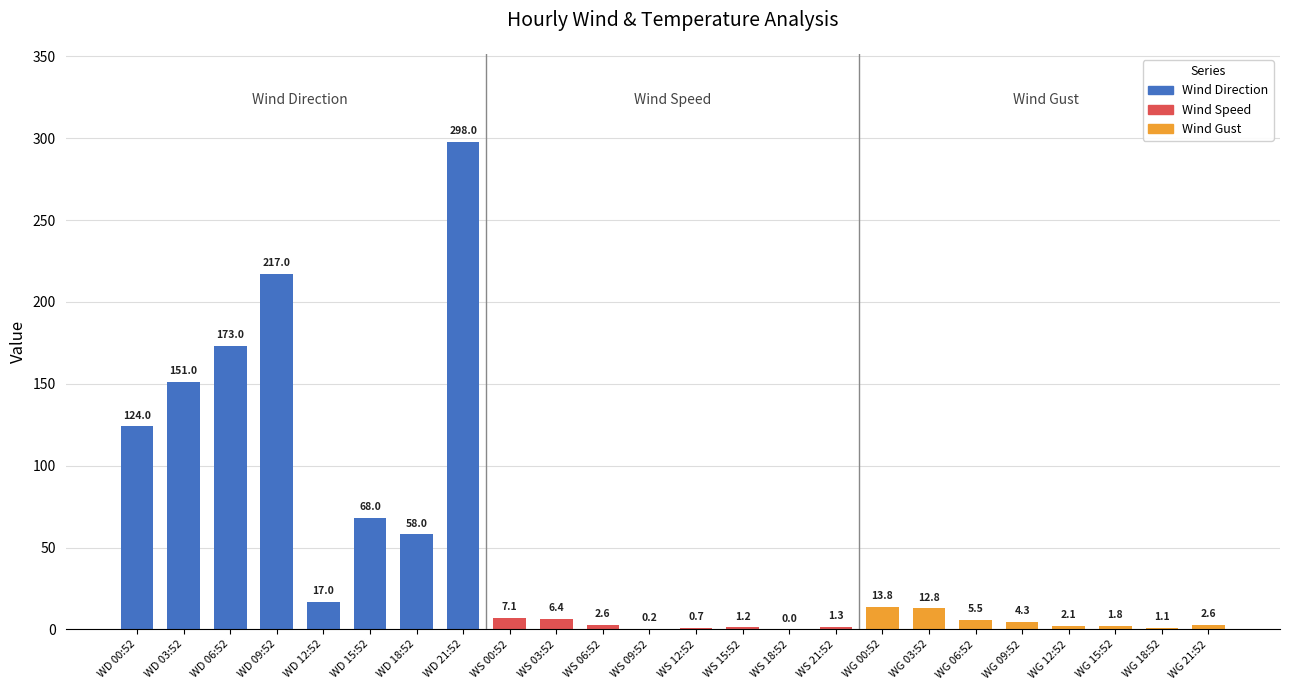

Are the bars horizontal?

No